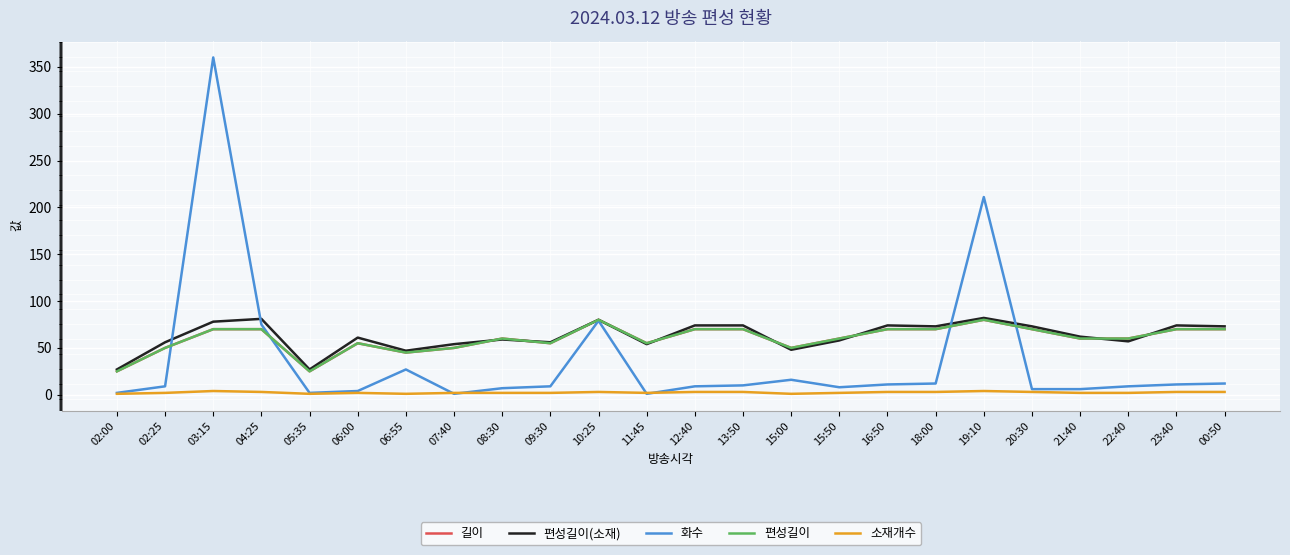

Which category has the highest value across all series?

03:15